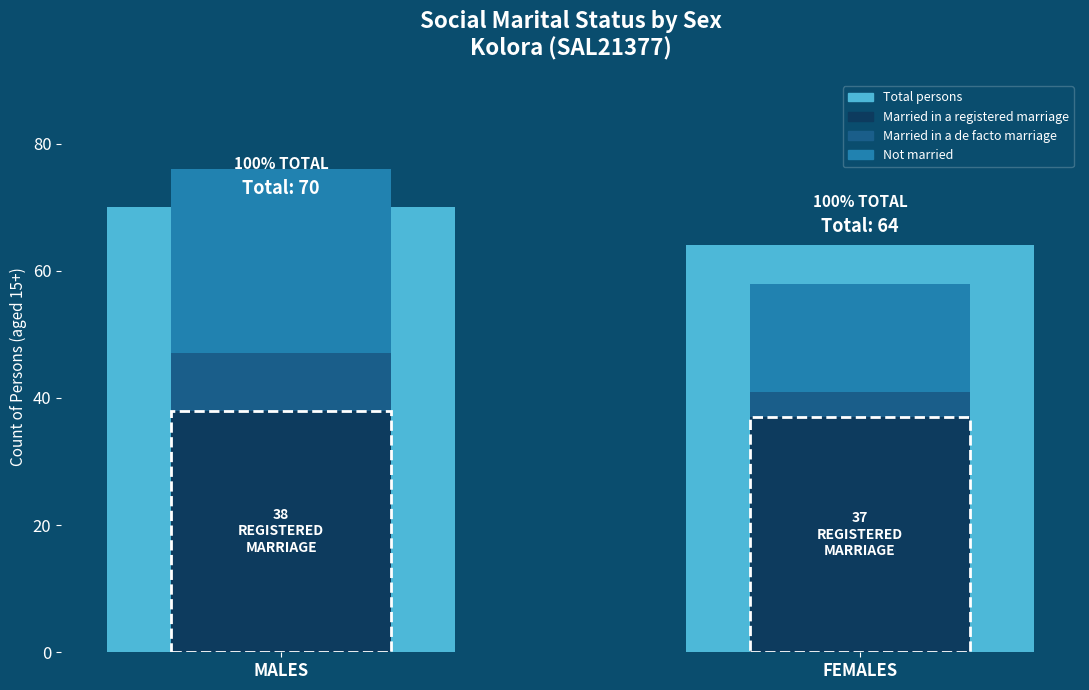

True or false: Not married has a value of 11 at FEMALES.

False